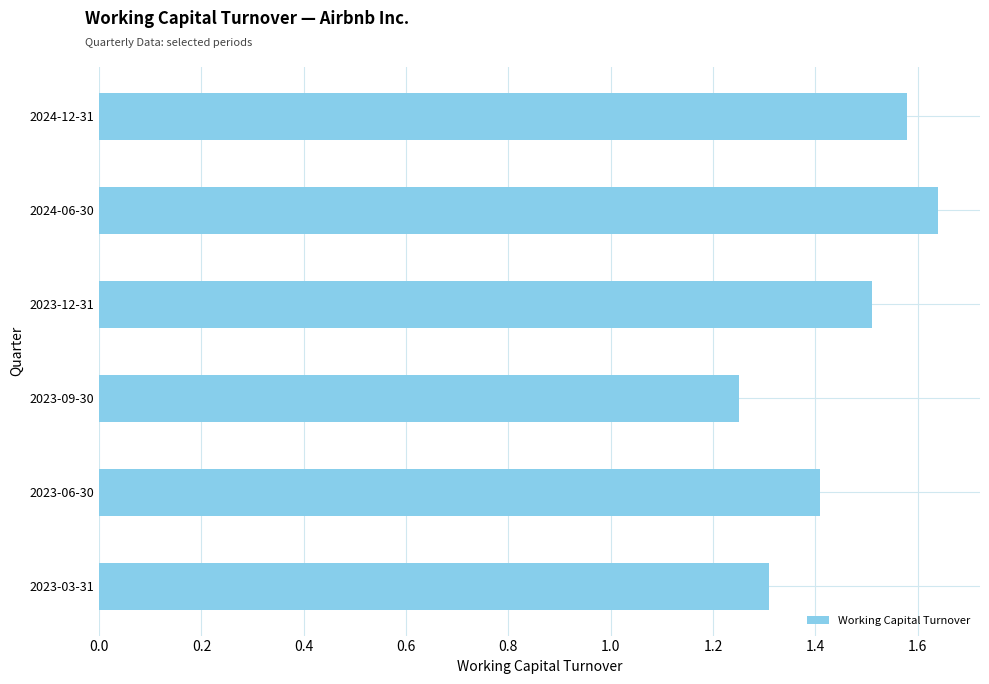

What is the sum of all values?

8.7